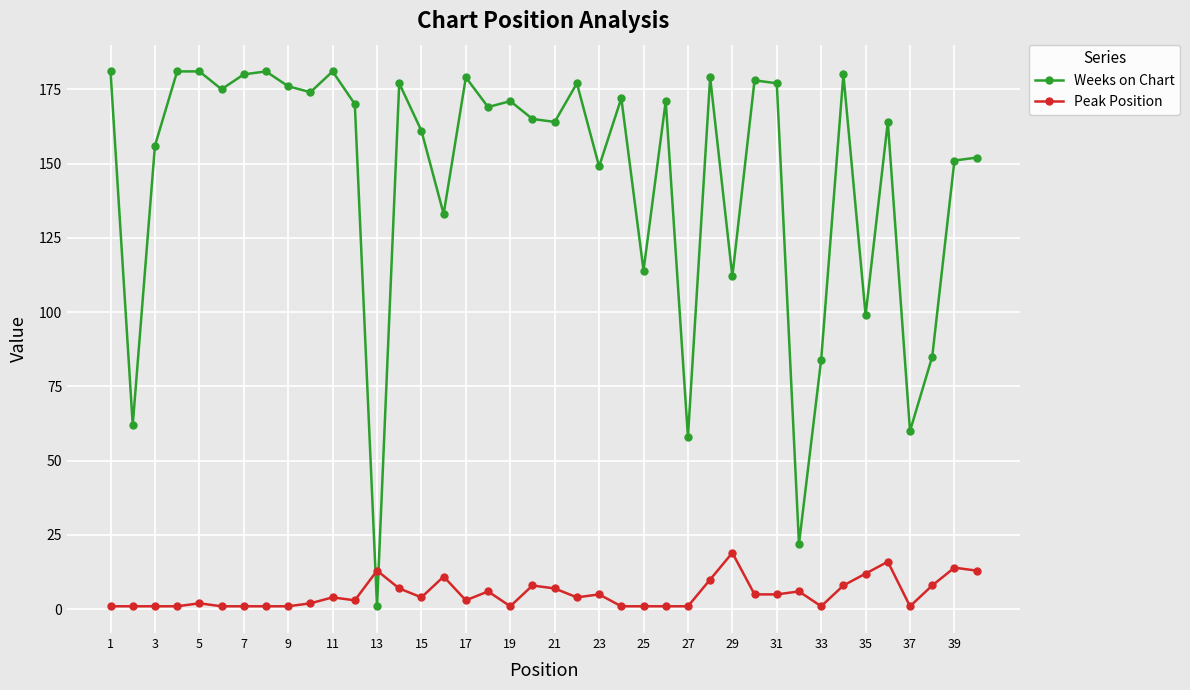

Which series has the largest range (max minus min)?

Weeks on Chart